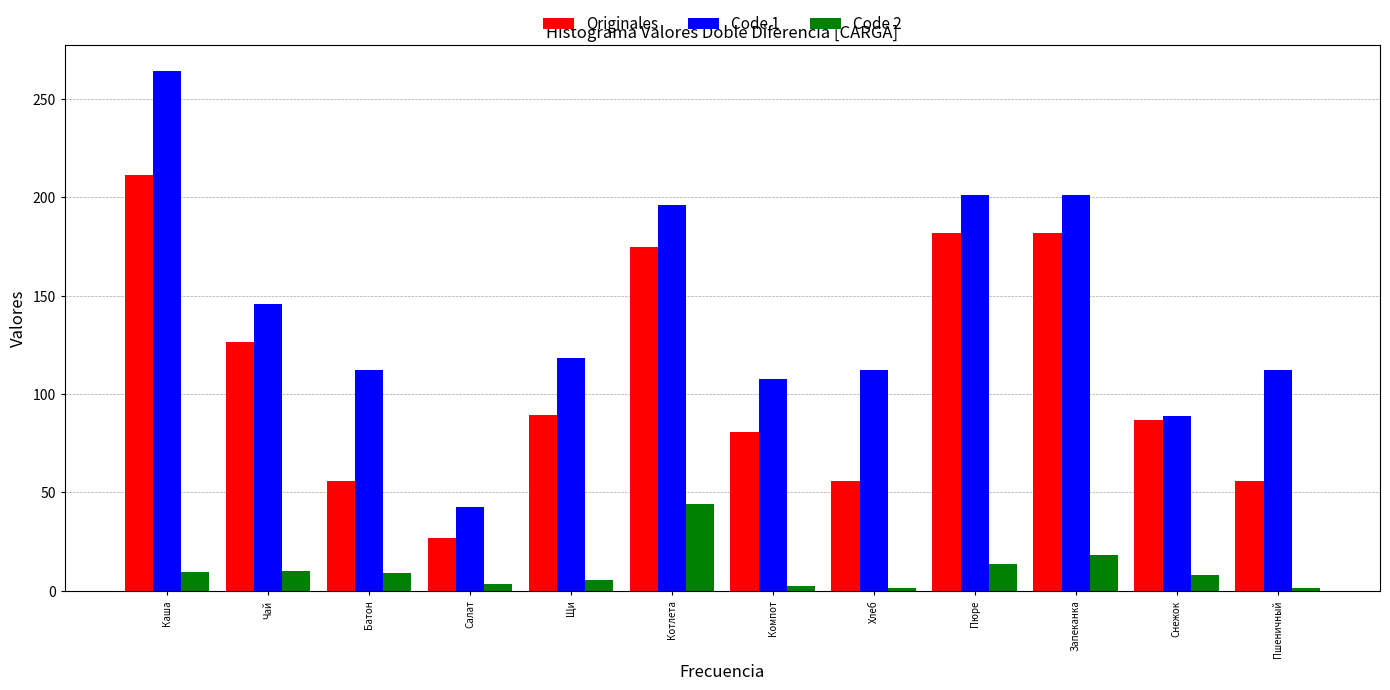

Rank the series by their maximum value, from lowest to highest.

Code 2, Originales, Code 1